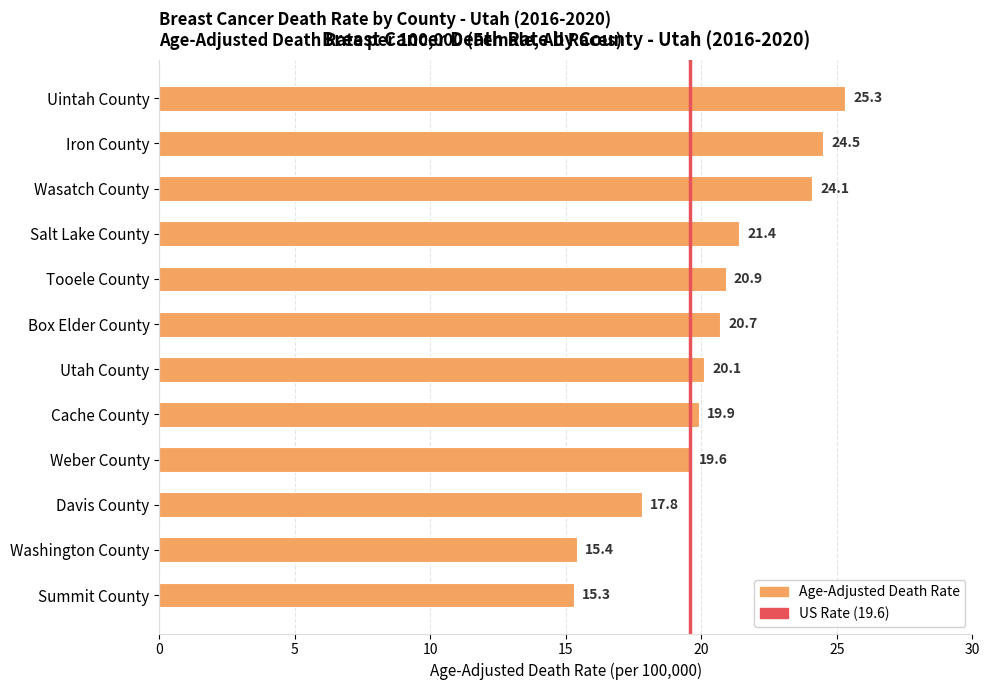

What is the ratio of the value at Cache County to the value at Box Elder County?

1.0